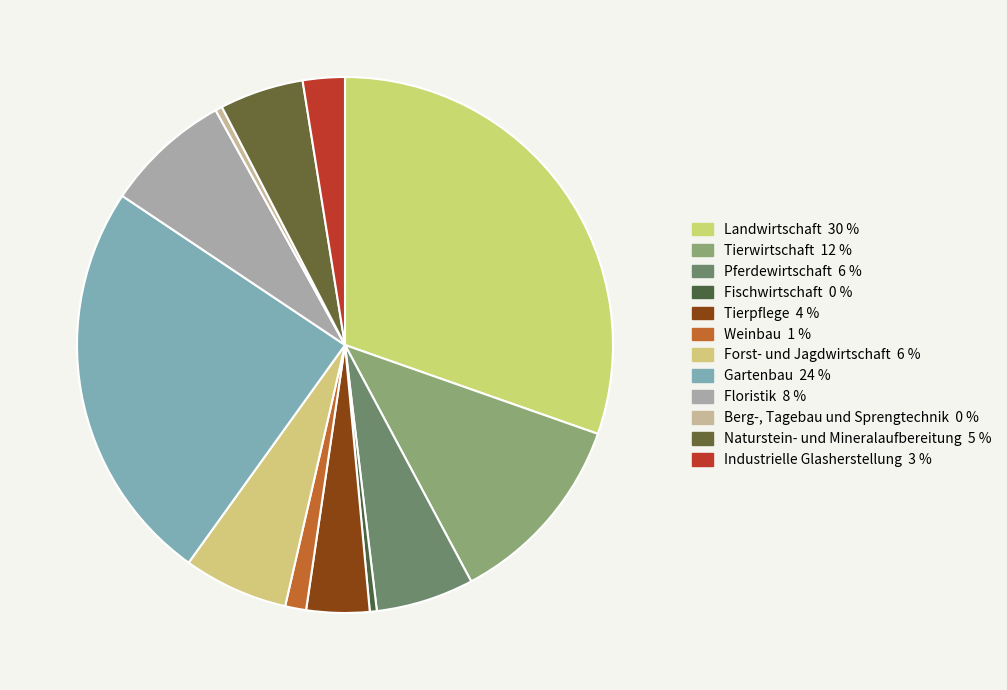

To the nearest percent, what is the difference between the largest and smallest slice percentages?

30%